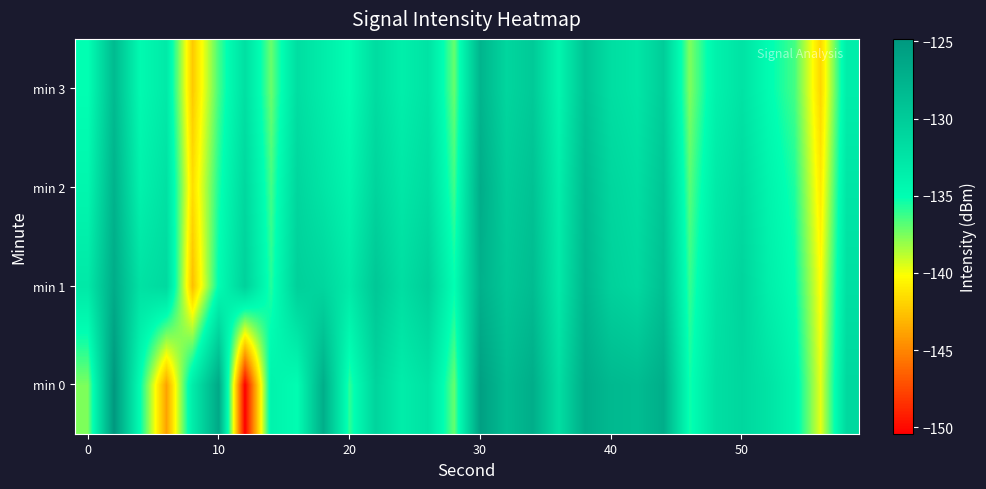

Which series has the widest spread of values?

min 0